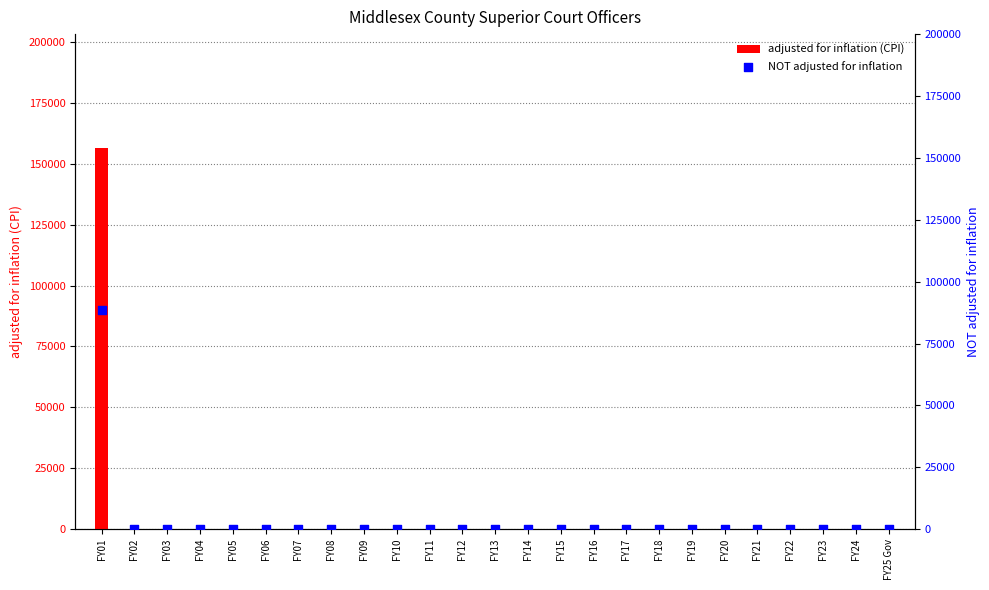

Which series contains the highest Y value?

adjusted for inflation (CPI)